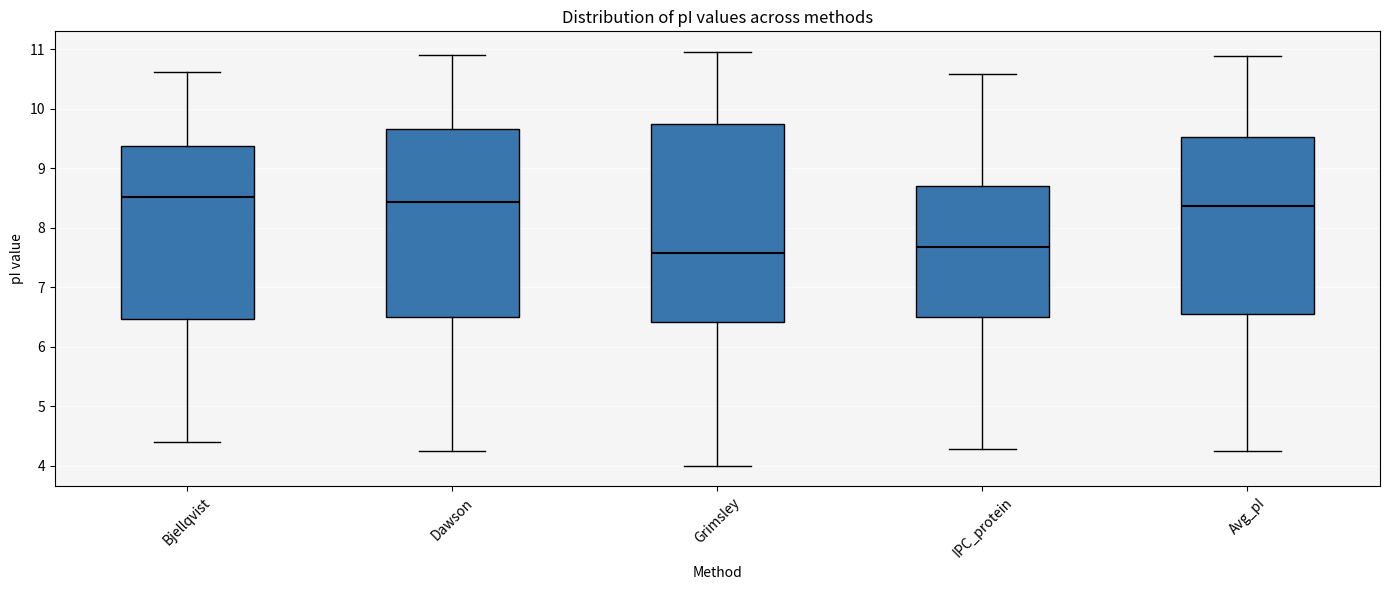

Which box is the tallest, from its lower edge to its upper edge?

Grimsley